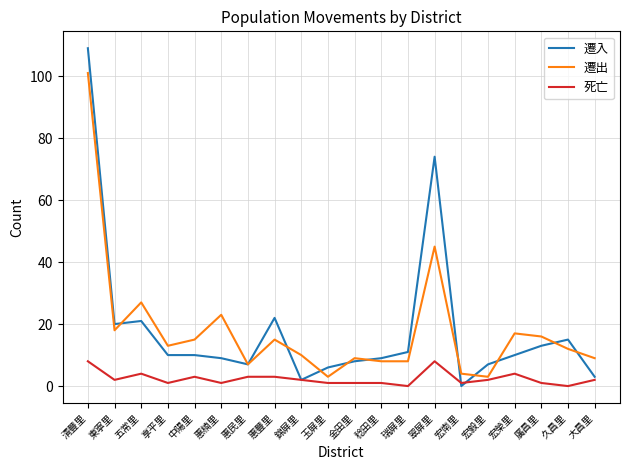

What is the difference between the 遷出 values at 宏榮里 and 宏毅里?

14